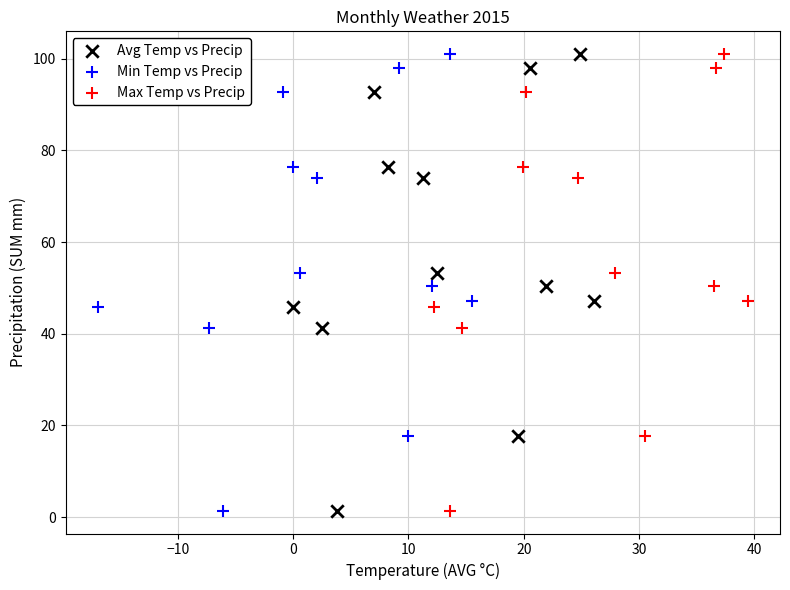

What are all the series names shown in the legend?

Avg Temp vs Precip, Min Temp vs Precip, Max Temp vs Precip